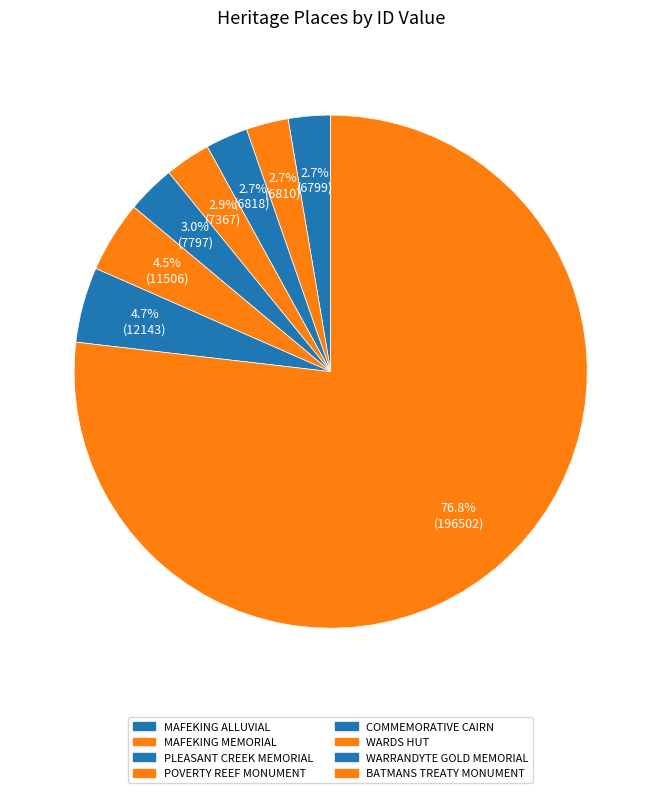

How many slices are in this pie chart?

8